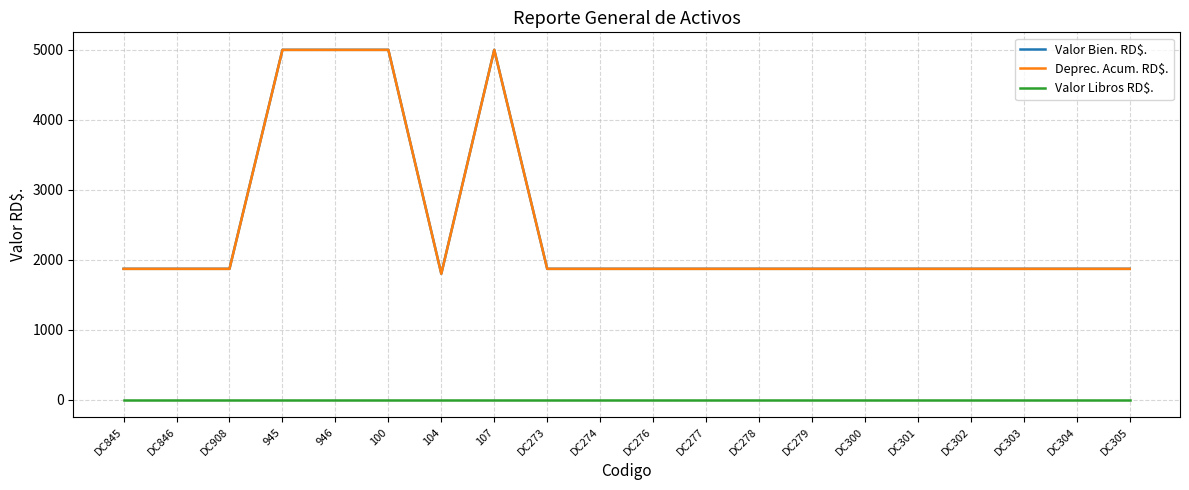

The Deprec. Acum. RD$. series shows 2689 at DC278. True or false?

False